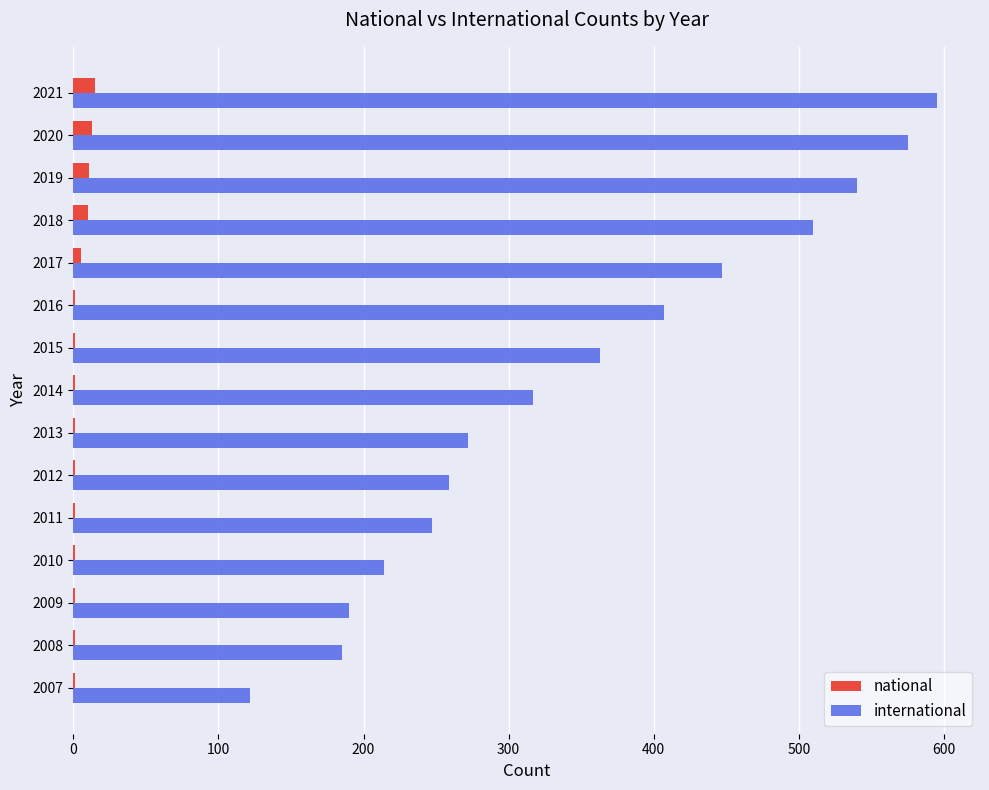

What is the total value across all series at 2020?

588